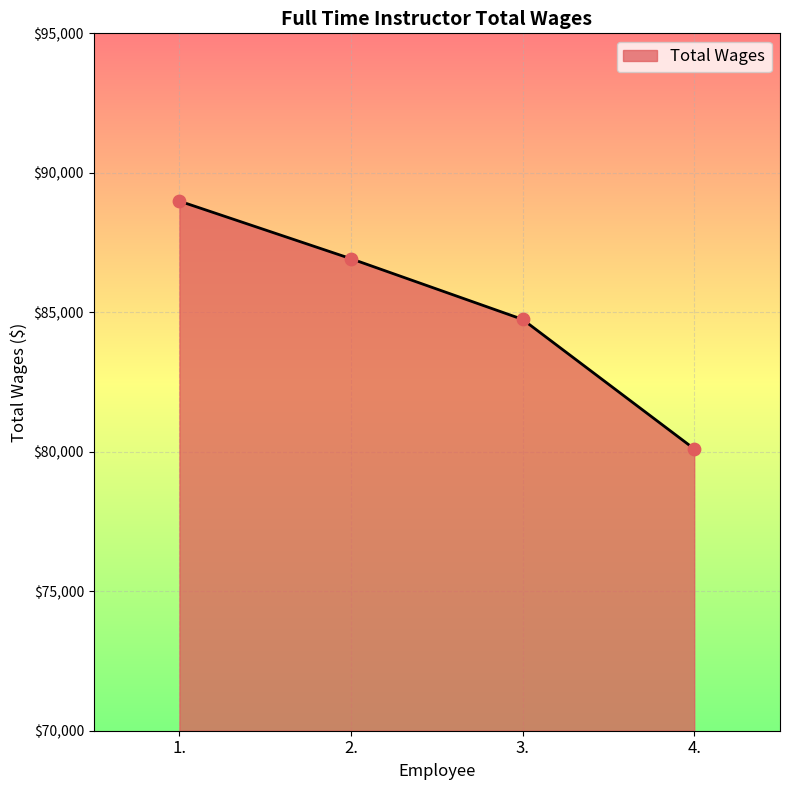

Which has a higher value, 1. or 4.?

1.